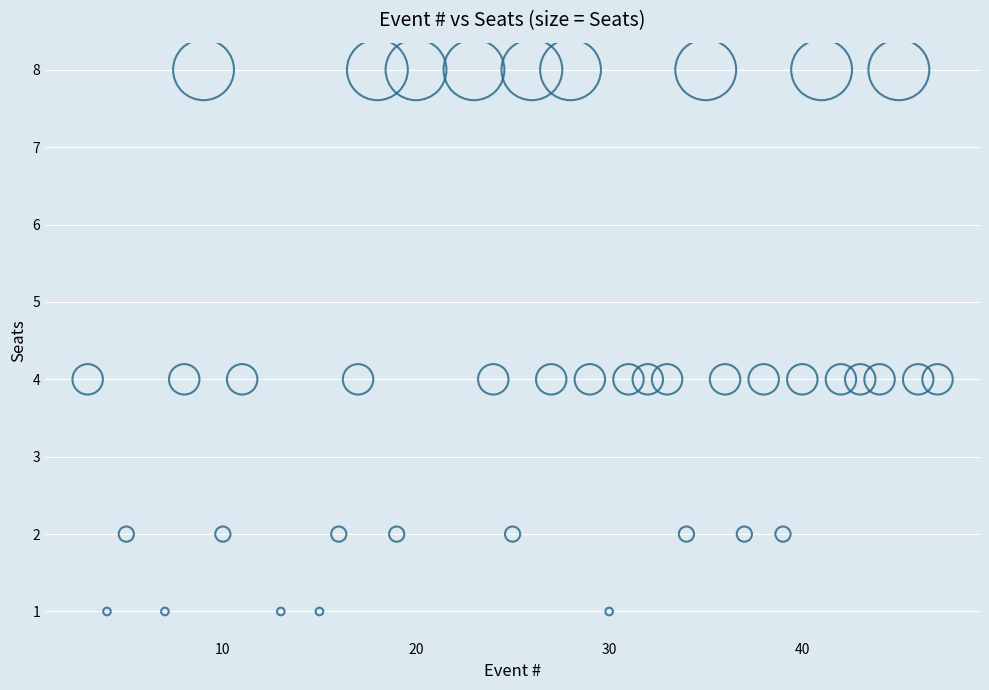

What is the range of Y values (max minus min)?

7